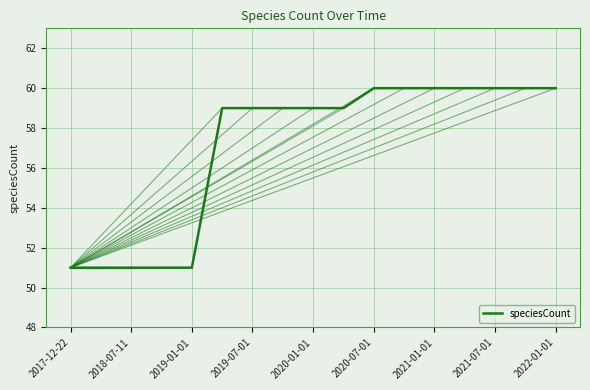

What is the greatest value displayed?

60